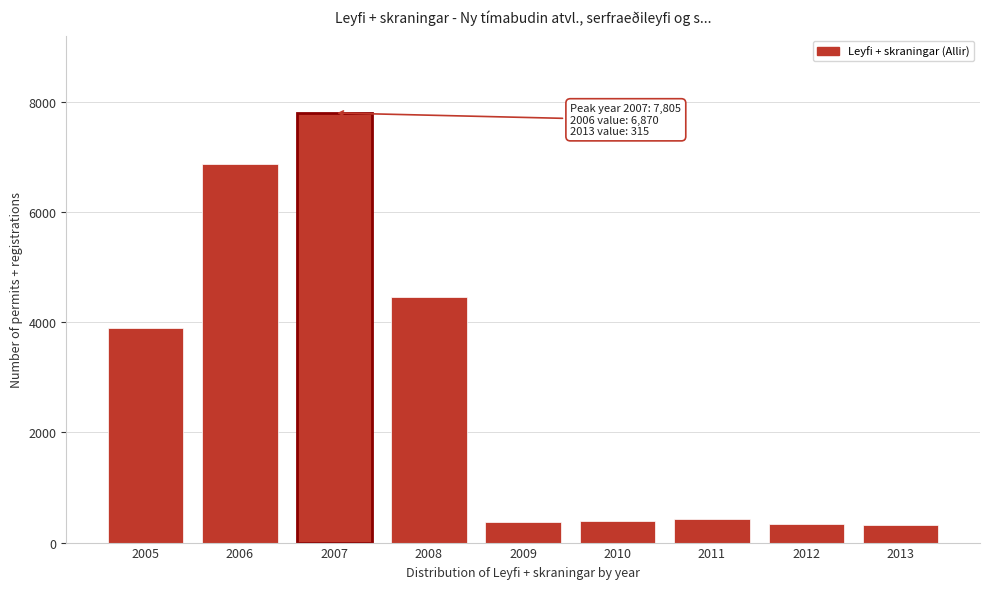

What is the value of the 4th bar from the left?

4455